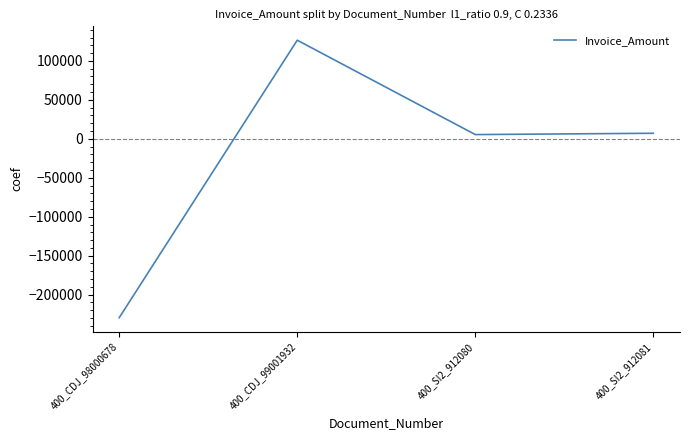

Reading left to right, extract all data points from this chart.

-229521.2	126562.1	5452.0	7134.4